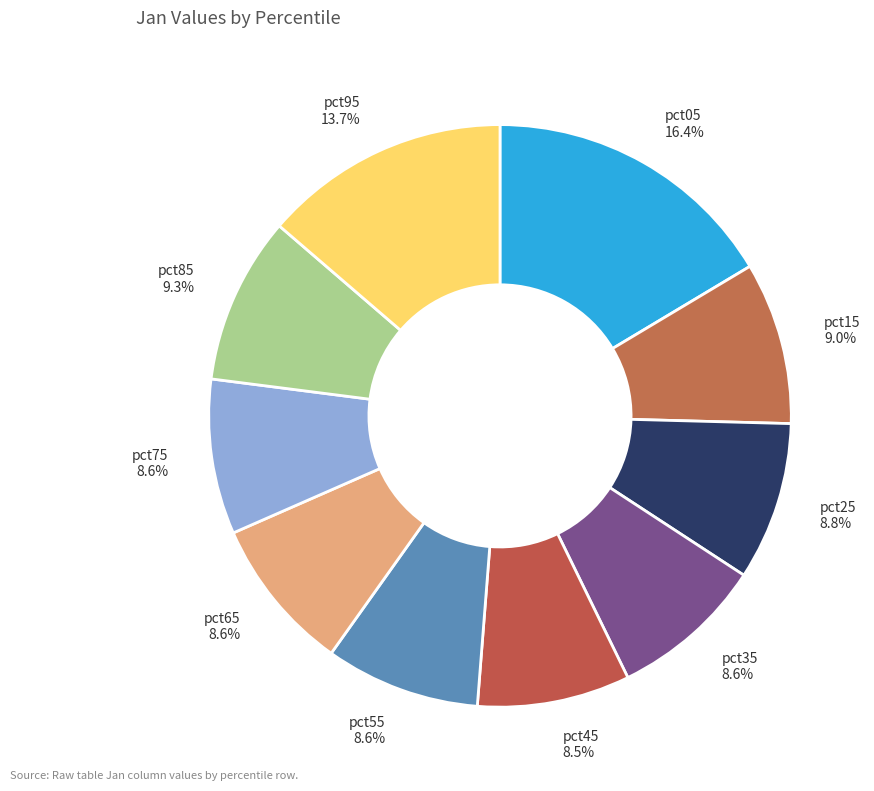

How many slices are in this pie chart?

10